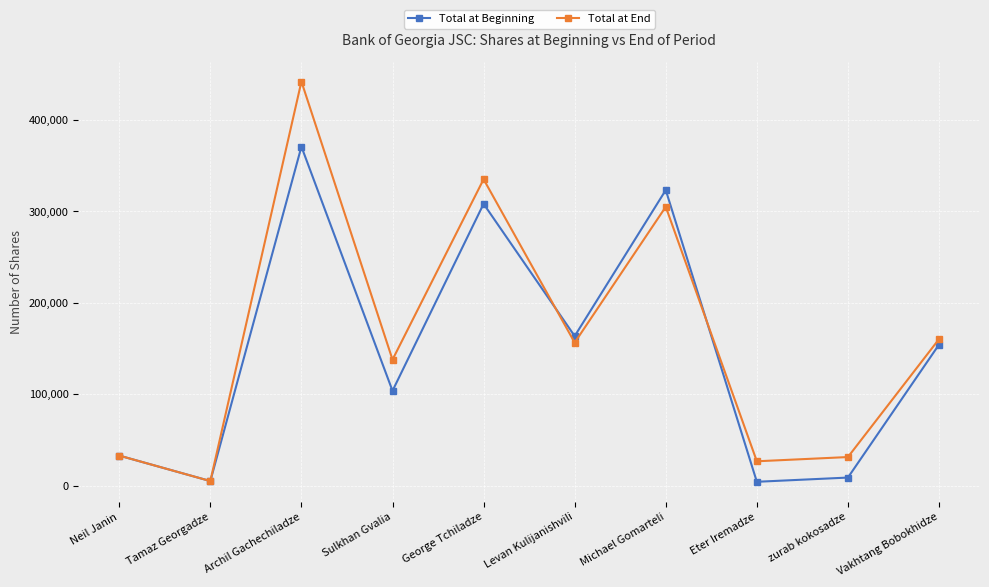

At which label is Total at End closest to 223617?

Vakhtang Bobokhidze